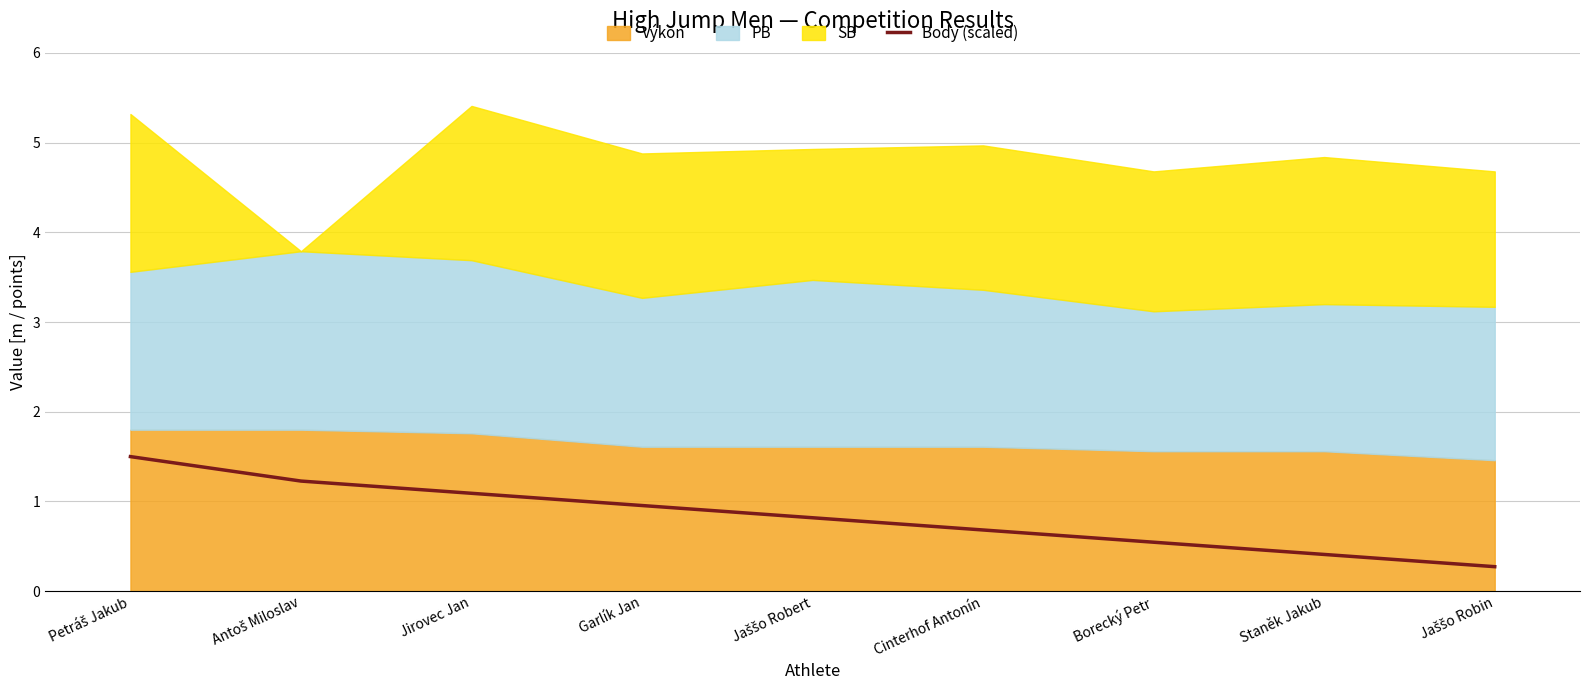

What is the label of the 7th point from the right?

Jirovec Jan